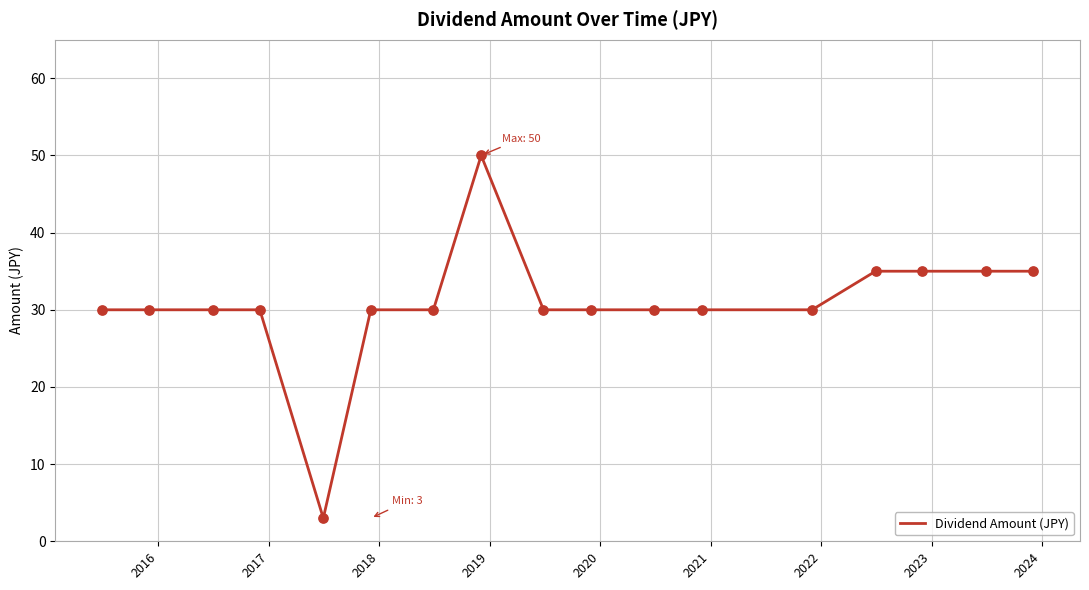

What is the difference between the maximum and minimum values?

47